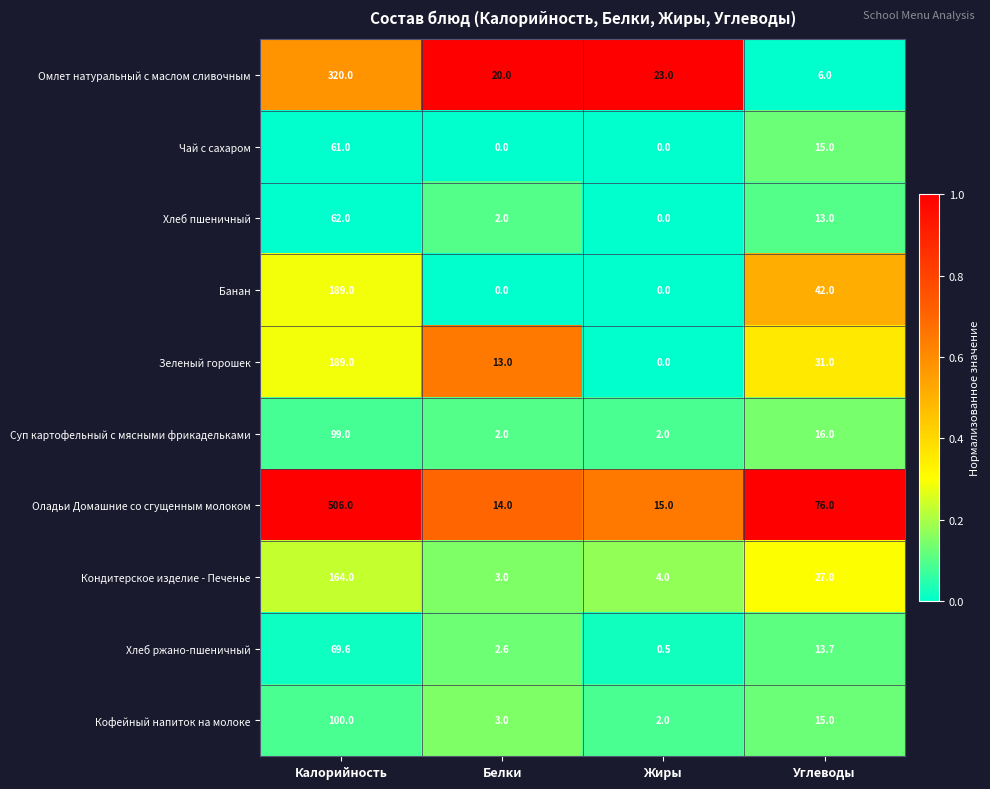

The Банан series shows 42.0 at Углеводы. True or false?

True